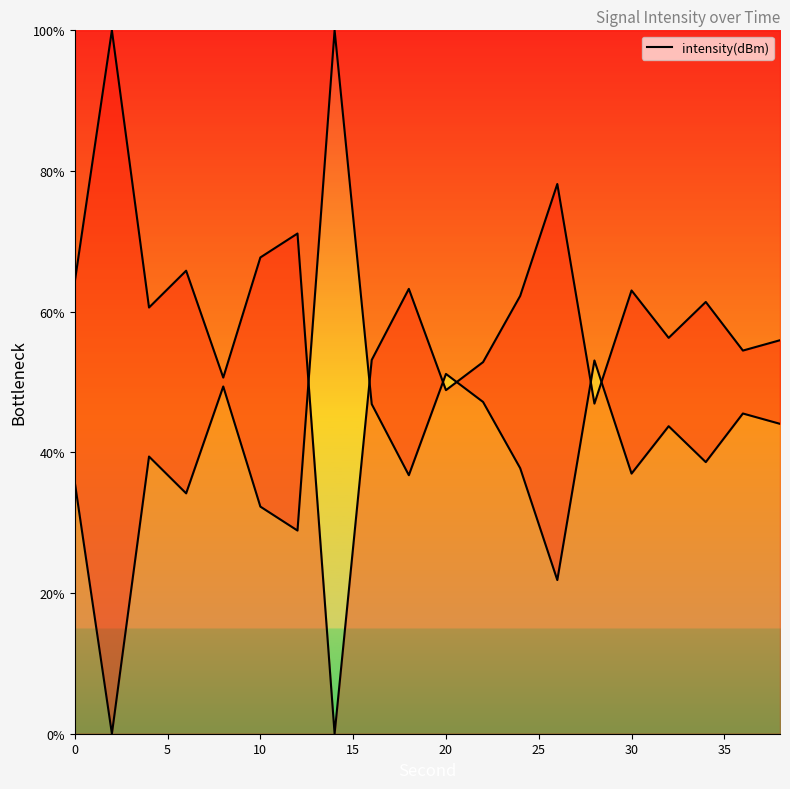

How many interior local valleys (lower than both neighbors) does the data have?

7